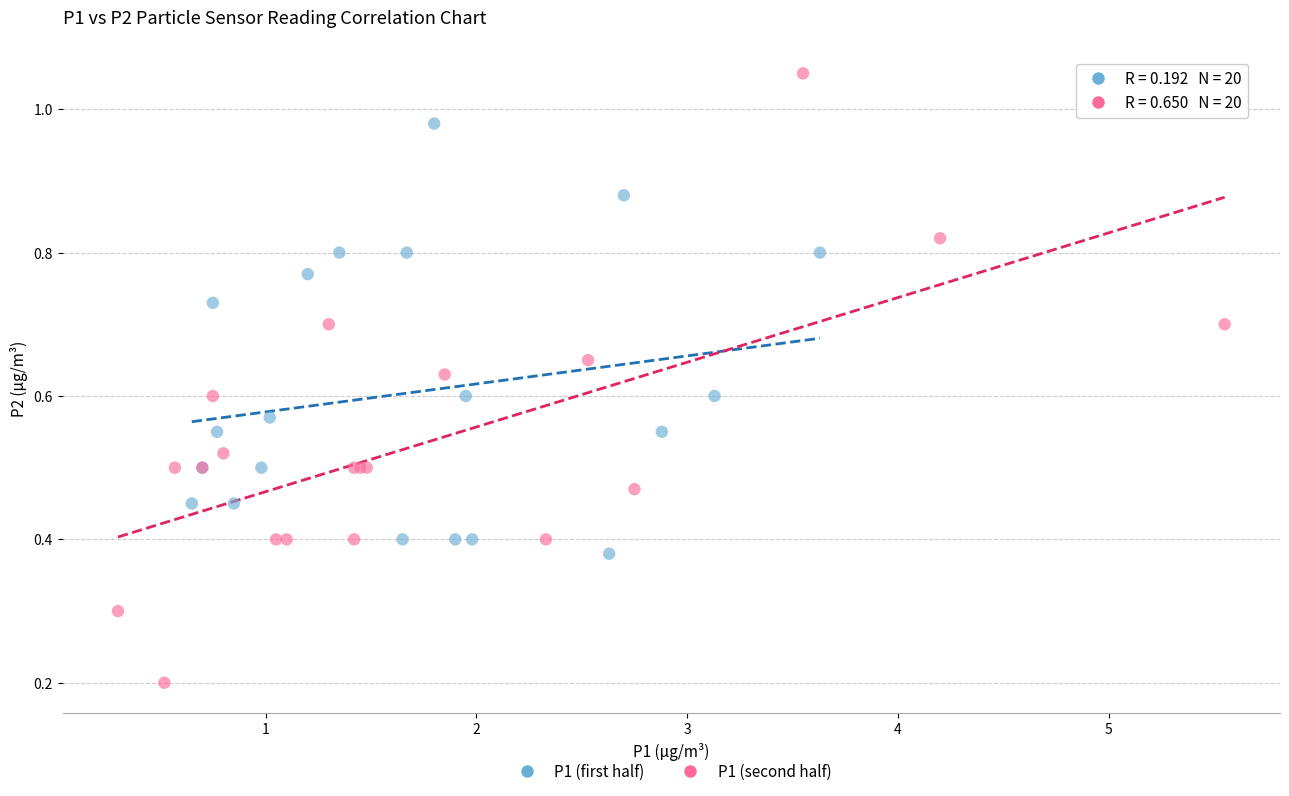

Which series has the largest Y range (max minus min)?

P1 (second half)